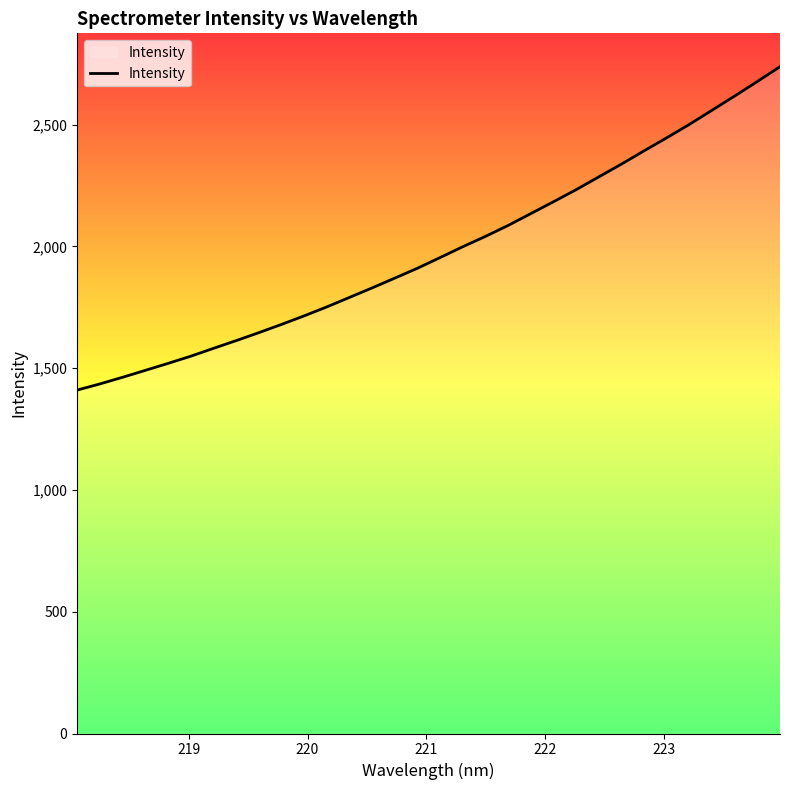

What is the average value?

1982.3